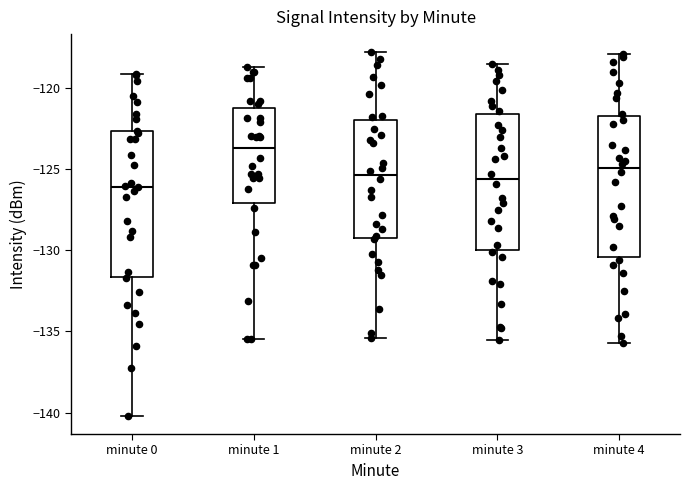

Reading left to right, transcribe this box plot: for each box, give where its median line is, the range the box spans, and where its two whiskers end, as read against the y-axis. The values are not printed on the chart, so give them approximately, as read against the axis.

minute 0: median -126.0, box -131.5 to -122.5, whiskers -140.0 to -119.0
minute 1: median -123.5, box -127.0 to -121.0, whiskers -135.5 to -118.5
minute 2: median -125.5, box -129.0 to -122.0, whiskers -135.5 to -118.0
minute 3: median -125.5, box -130.0 to -121.5, whiskers -135.5 to -118.5
minute 4: median -125.0, box -130.5 to -121.5, whiskers -135.5 to -118.0